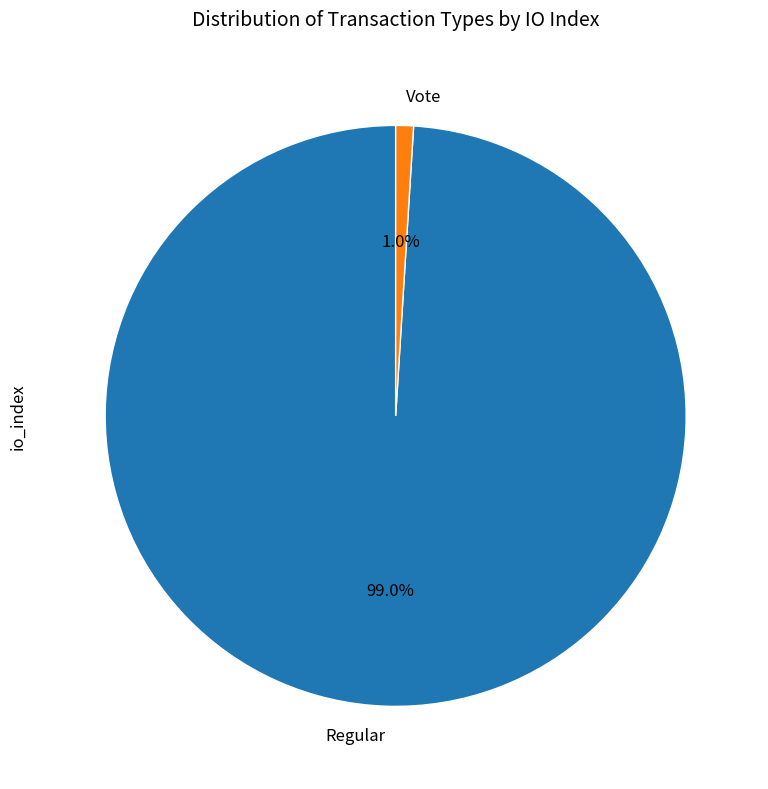

Which category has the biggest portion of the pie?

Regular